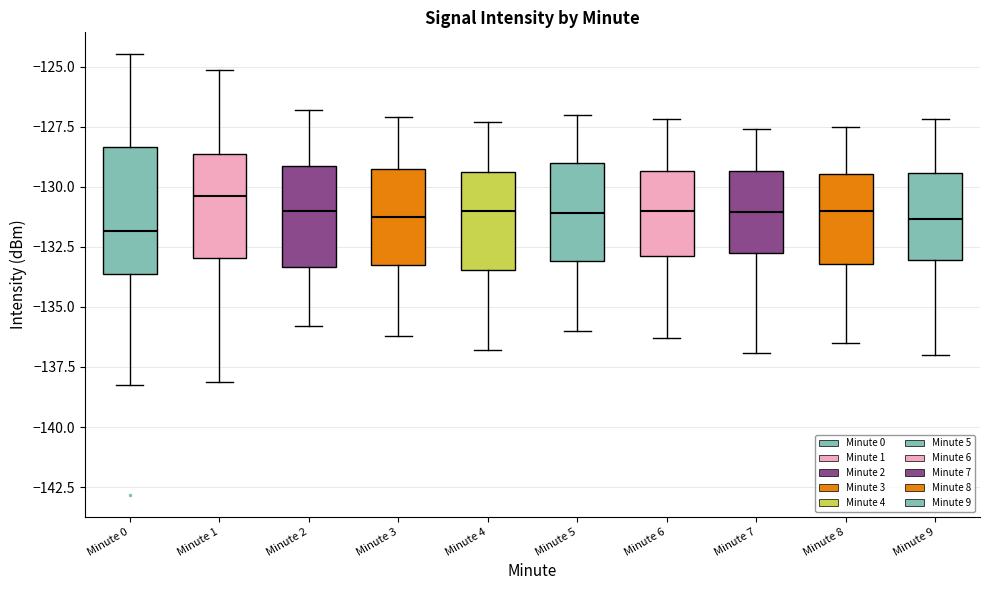

Which box has the highest median line?

Minute 1